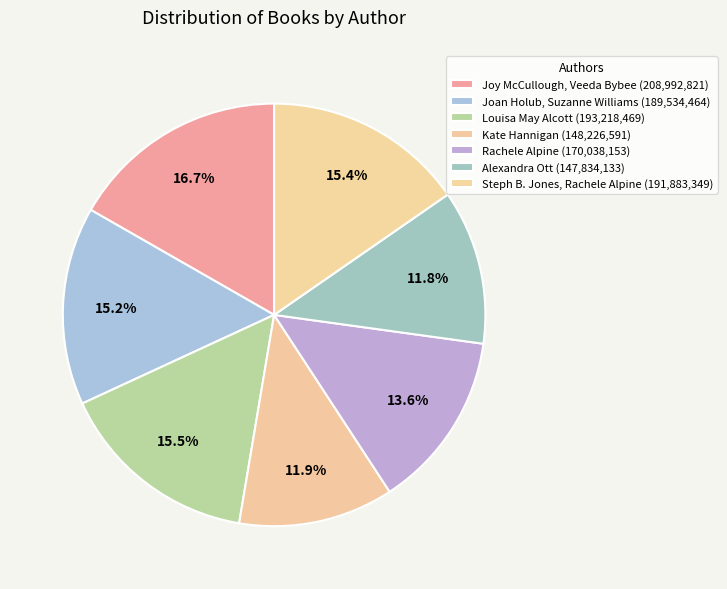

Which category has the smallest portion of the pie?

Alexandra Ott